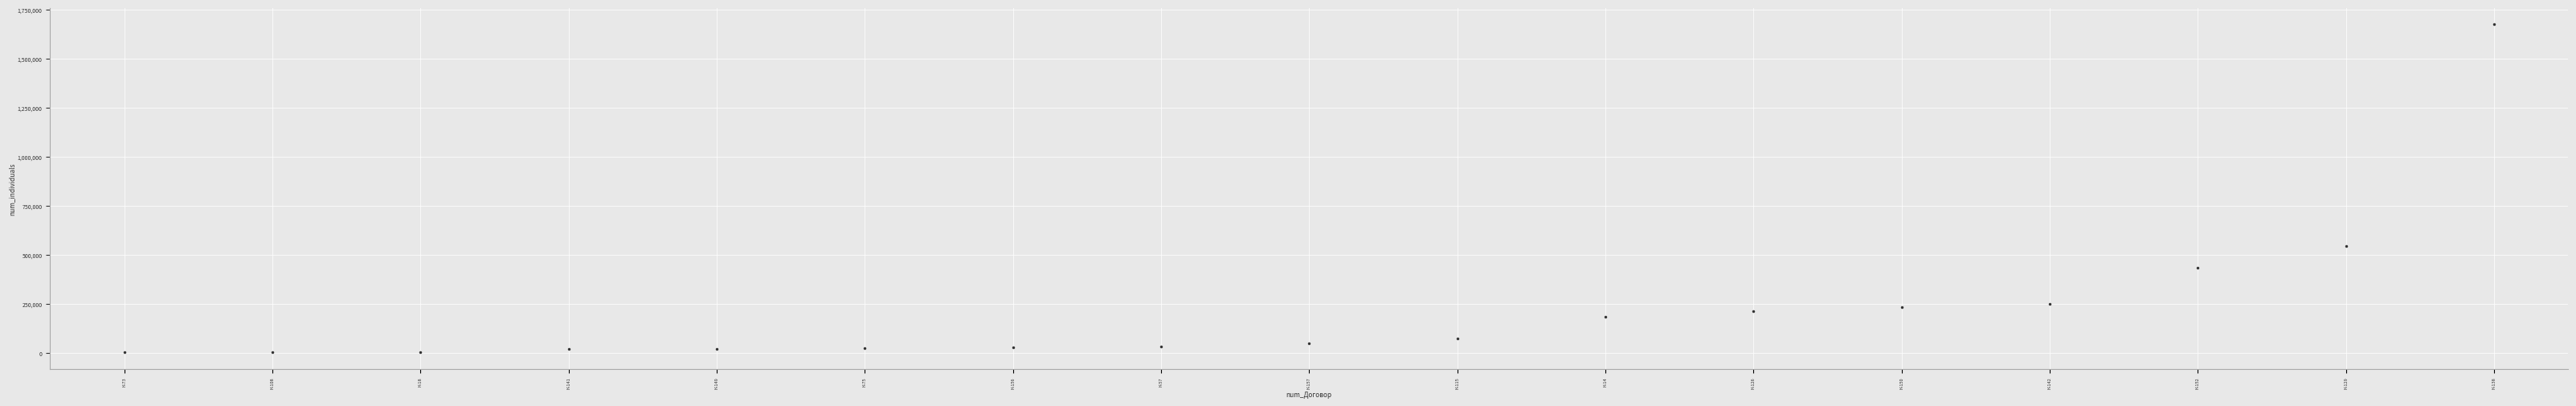

How many values are below 50000?

8